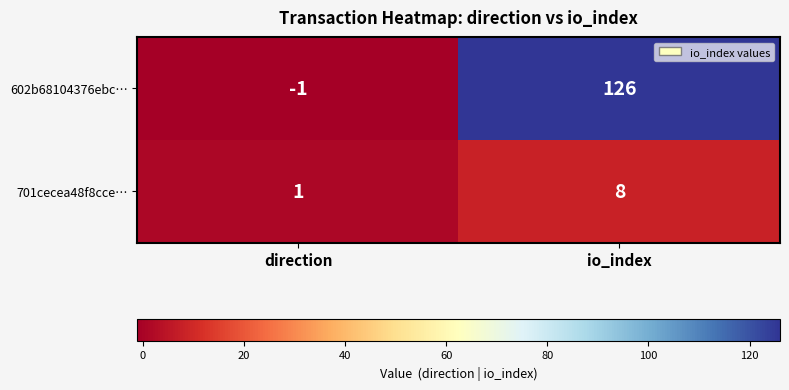

Where is 701cecea48f8cce… nearest to the value 4?

direction